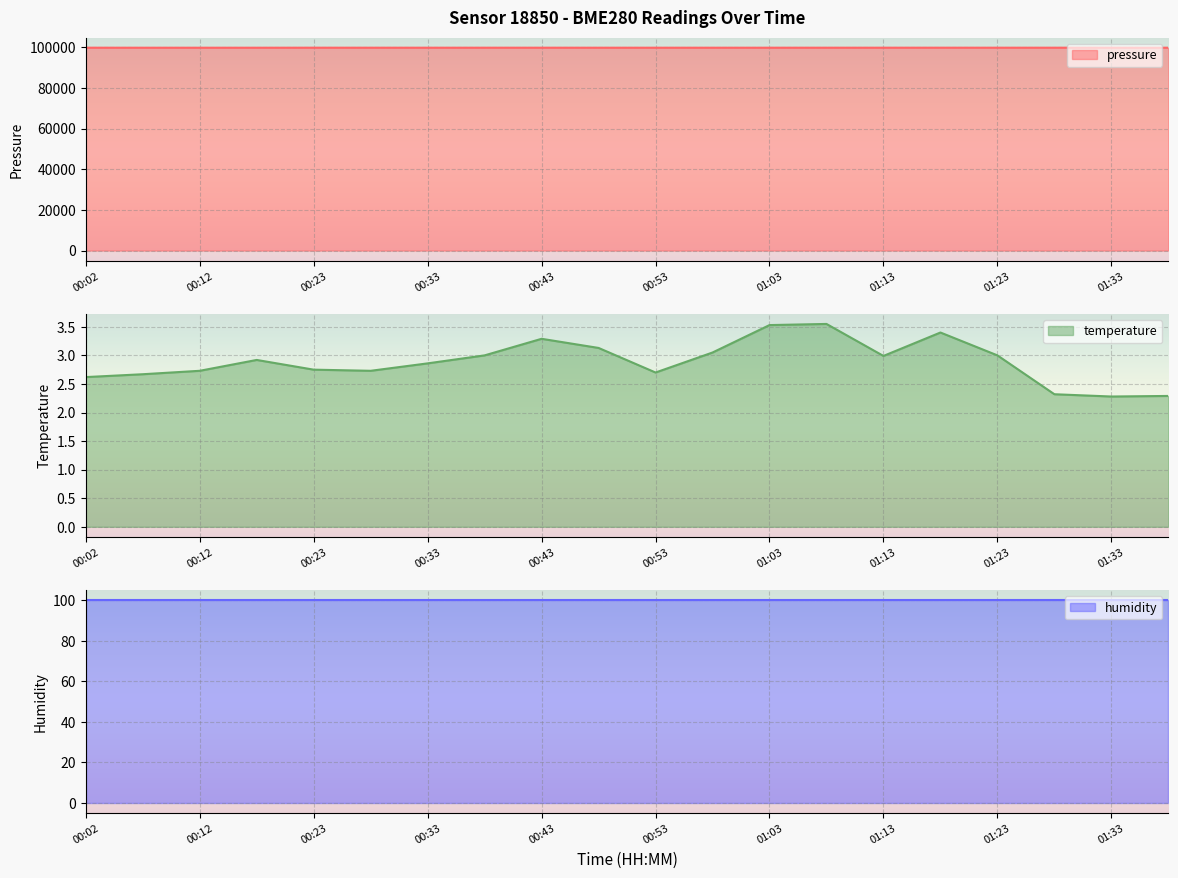

What is the difference between the maximum and minimum values in the pressure series?

13.7